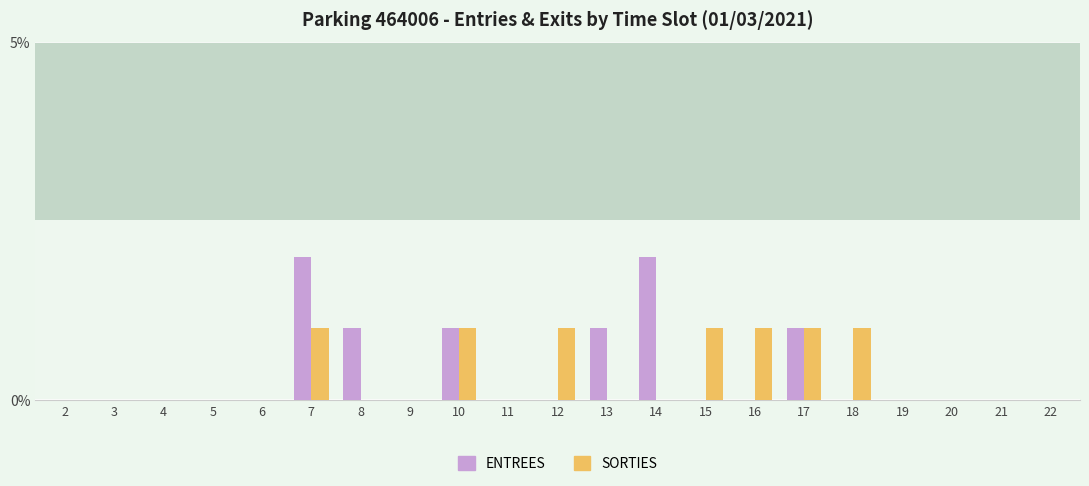

Which category has the lowest value in the ENTREES series?

2